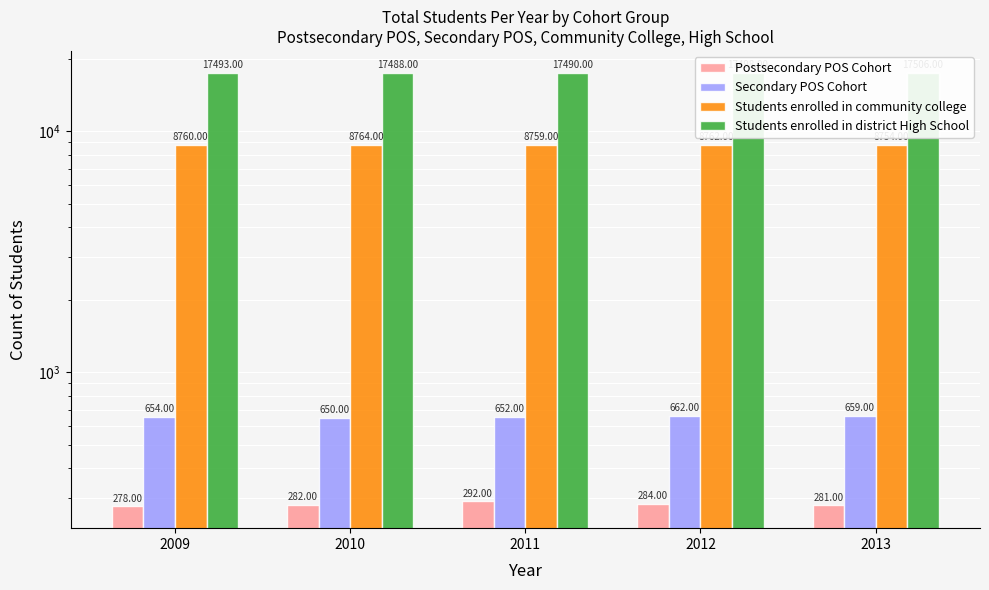

What is the sum of the Secondary POS Cohort values at 2013 and 2011?

1311